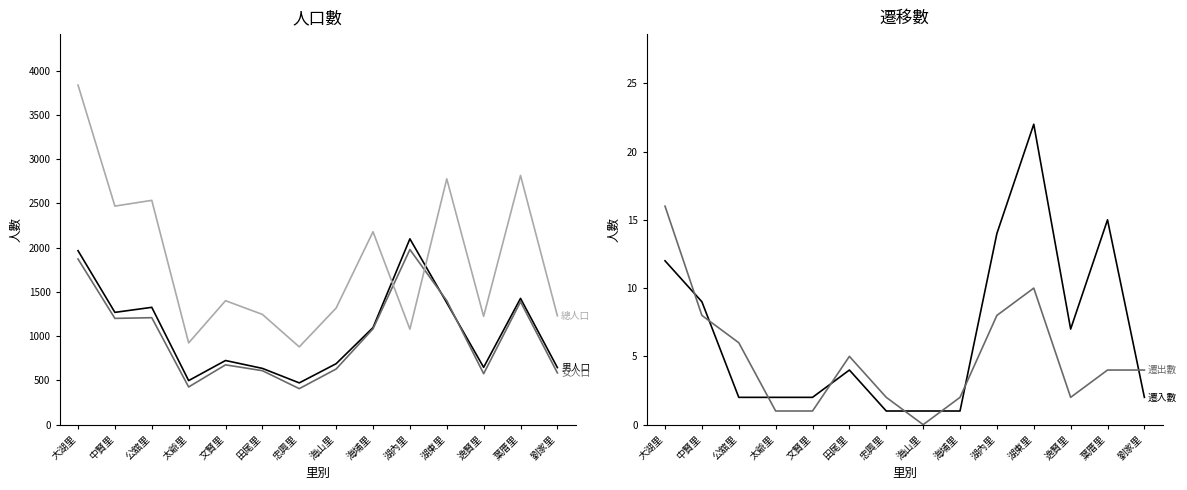

How many distinct data groups are displayed?

5